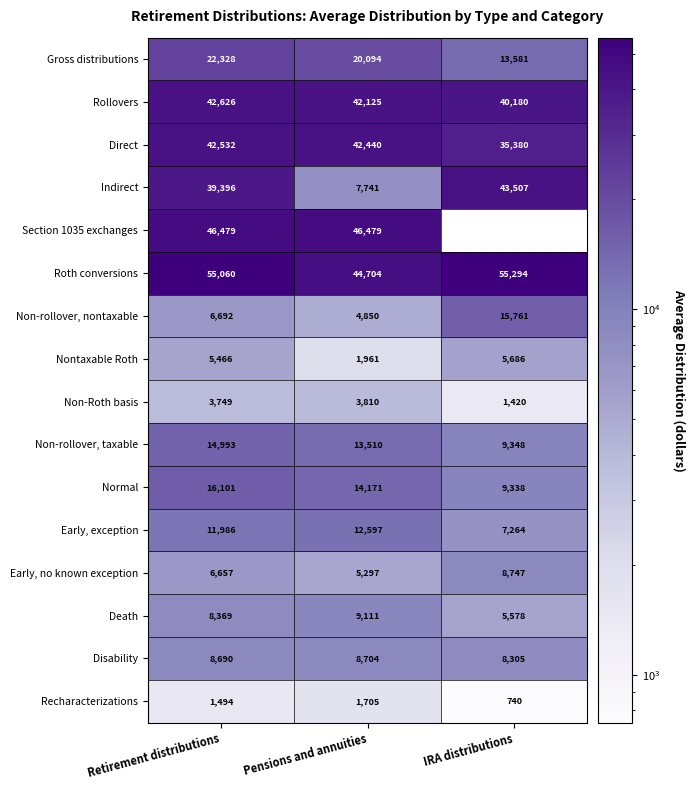

How many data points in Early, no known exception are less than 6657?

1